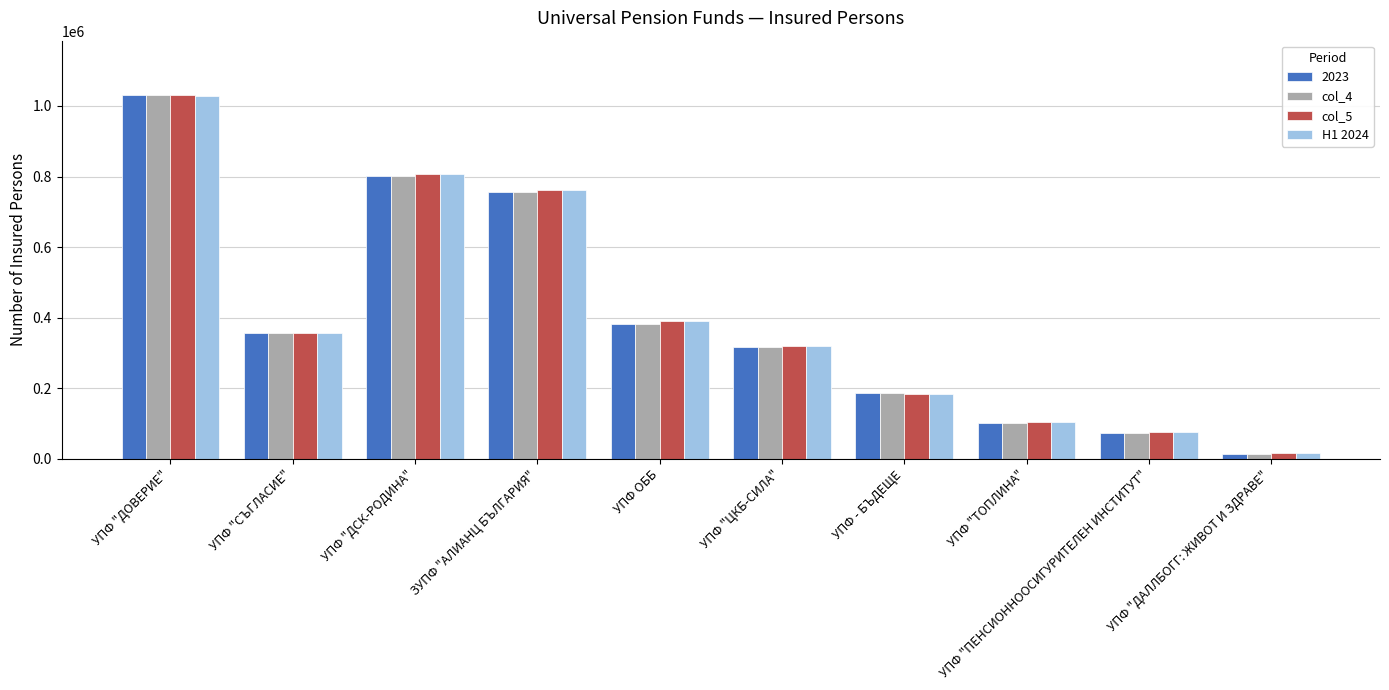

What is the highest value of the H1 2024 series?

1029514